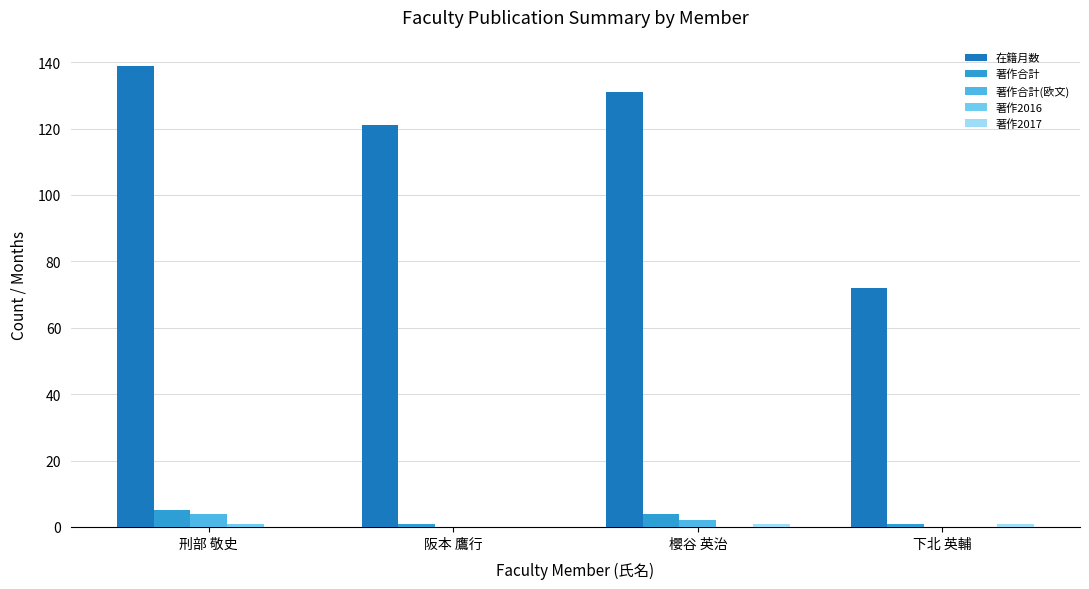

What is the highest value of the 著作合計 series?

5